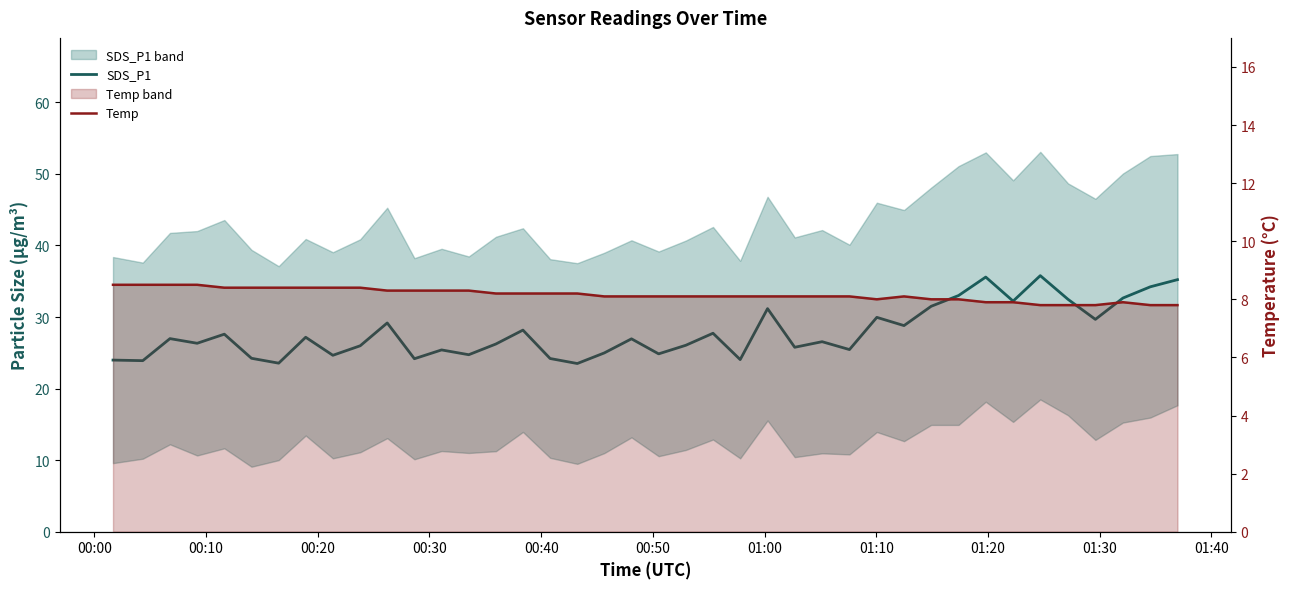

In Temp, how many points are lower than both neighbors (excluding endpoints)?

1